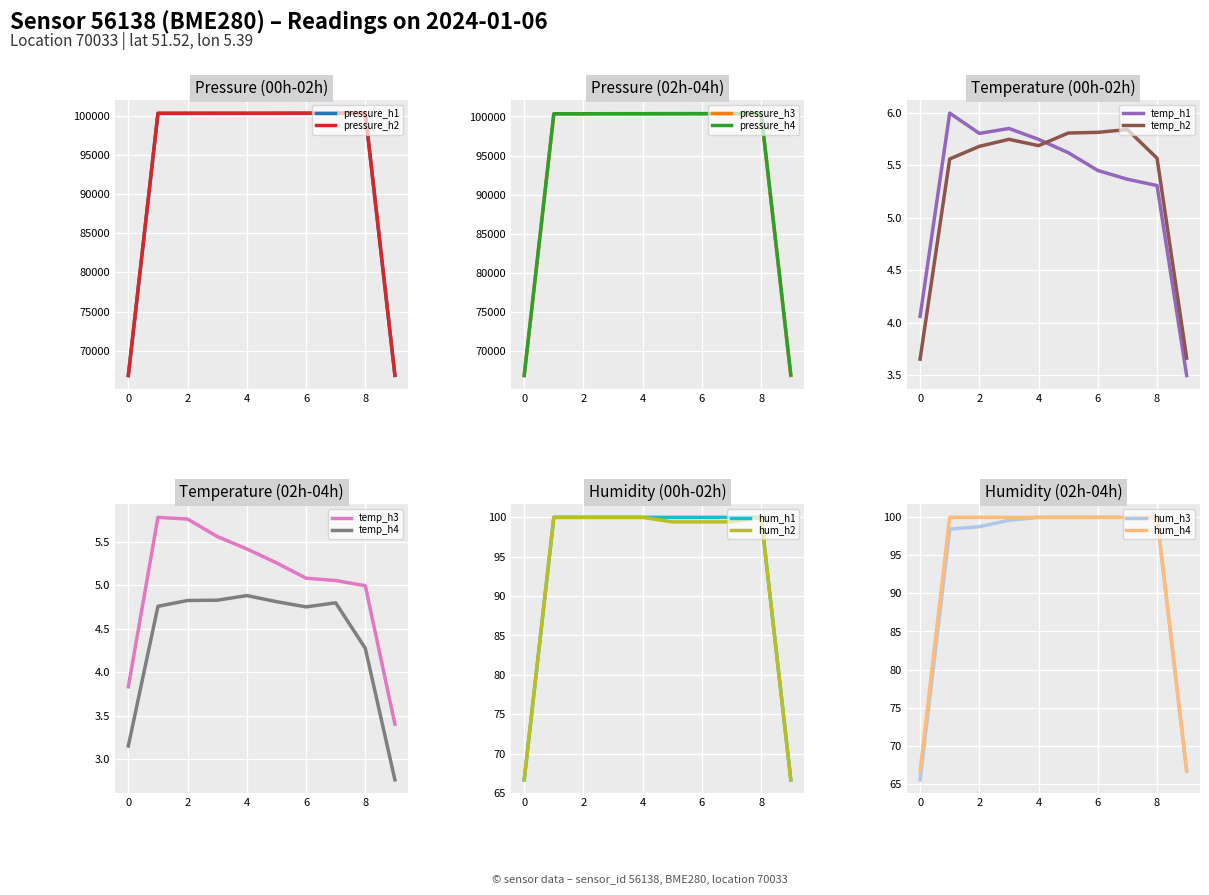

What is the highest value of the pressure_h2 series?

100322.0